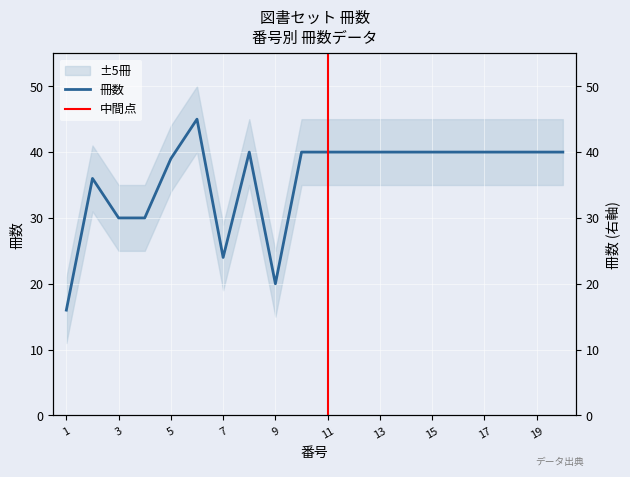

Approximately how many times larger is the value at 10 compared to 4?

1.3